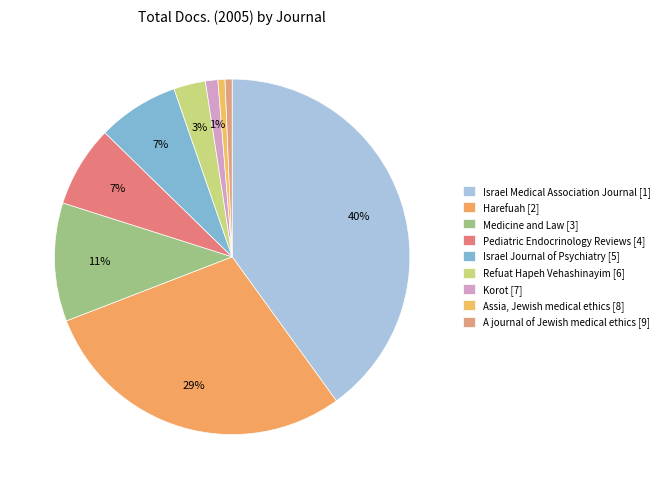

What is the total percentage of Refuat Hapeh Vehashinayim [6] and A journal of Jewish medical ethics [9]?

3.5%